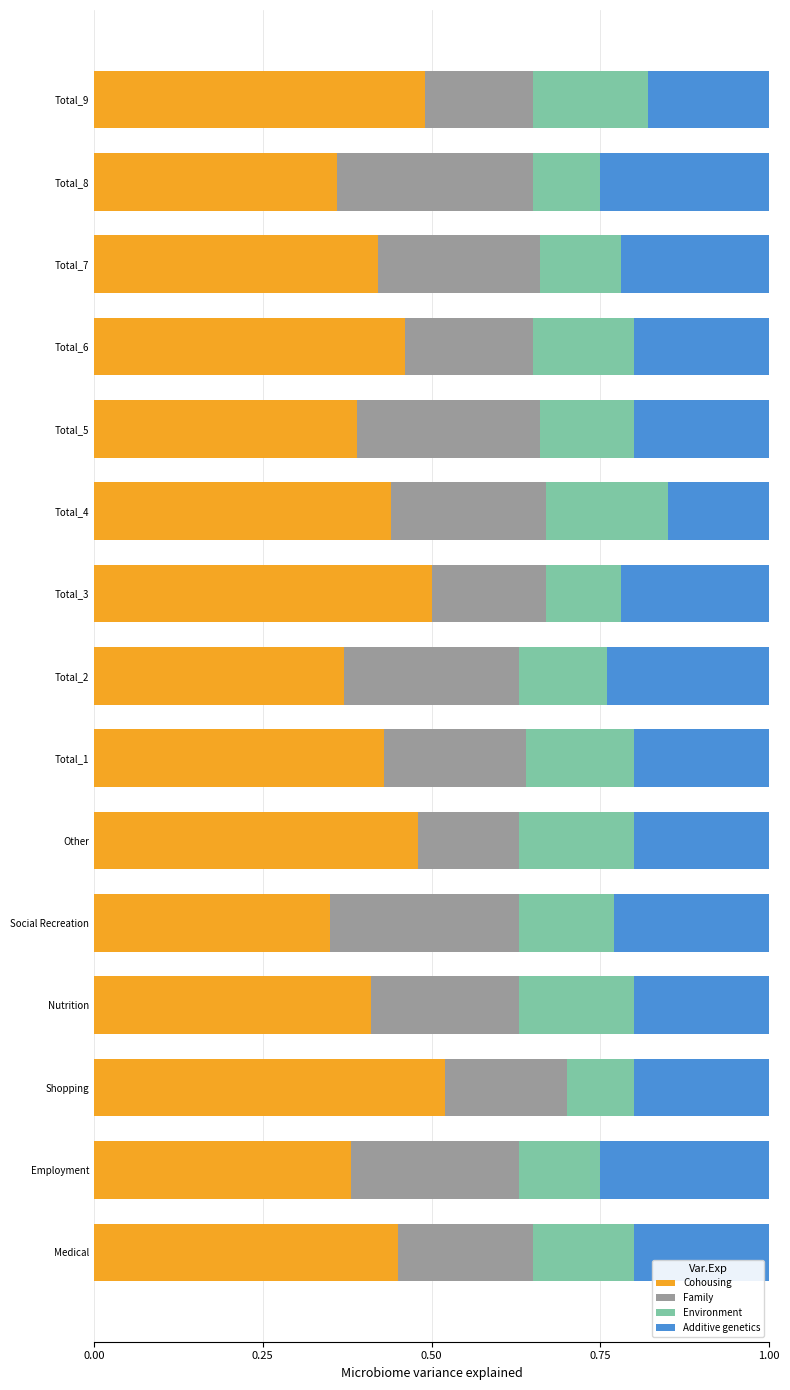

Which category has the highest value in the Cohousing series?

Shopping